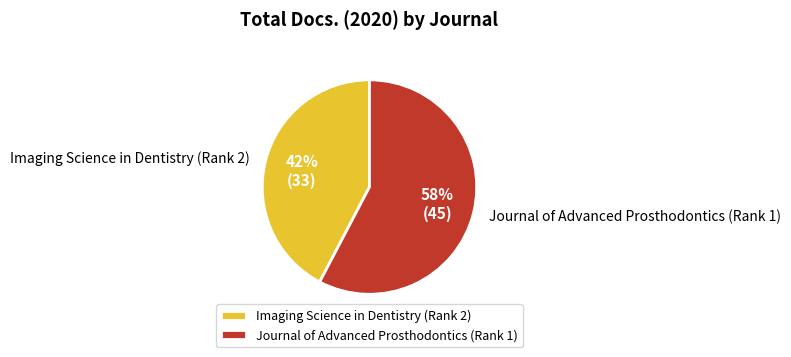

Rank the categories by value from highest to lowest.

Journal of Advanced Prosthodontics (Rank 1), Imaging Science in Dentistry (Rank 2)